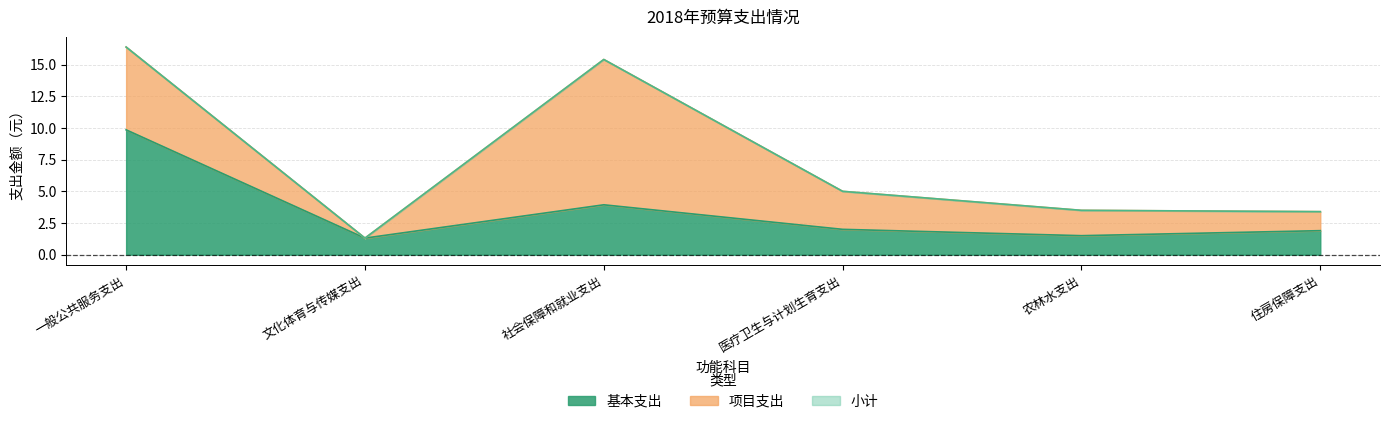

Is it true that 小计 equals 1.3 at 文化体育与传媒支出?

True